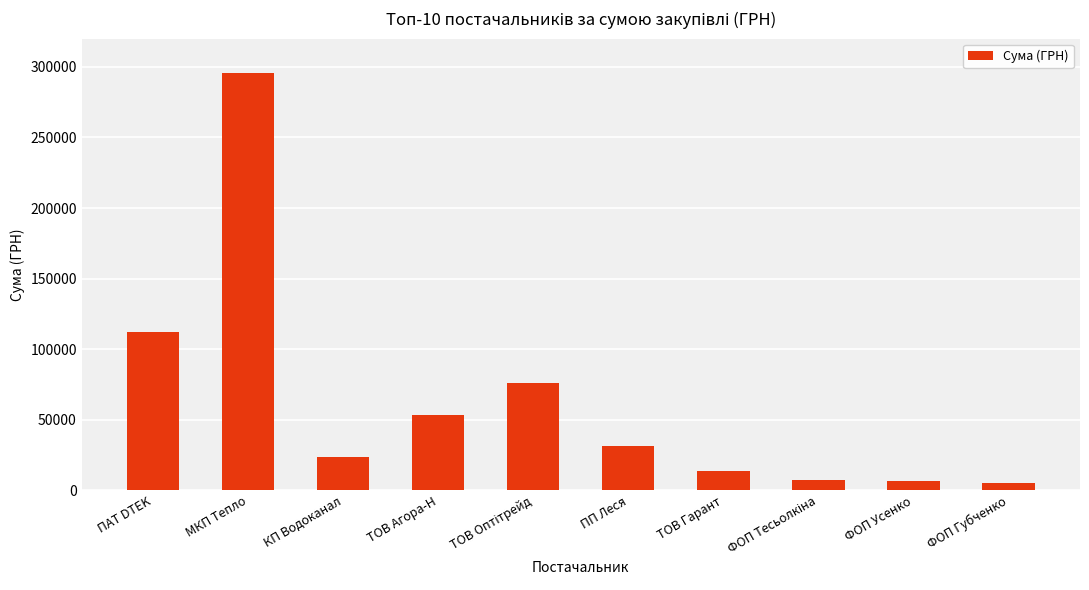

The value at МКП Тепло is 504403.0. True or false?

False